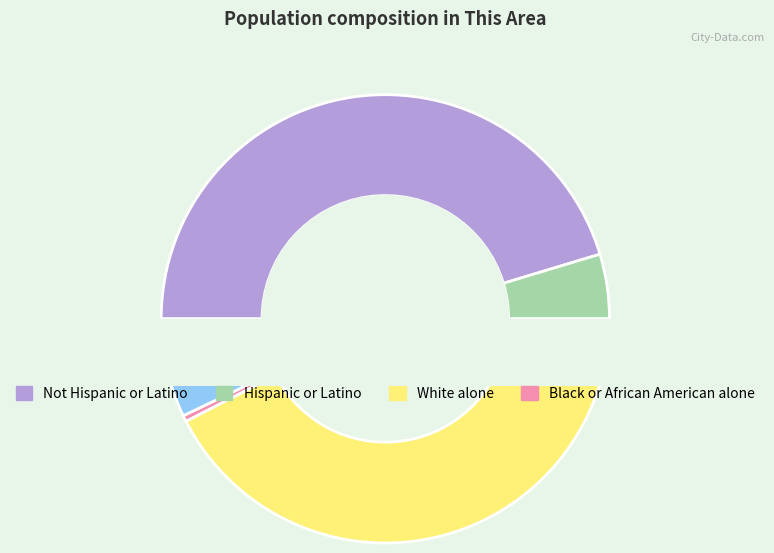

How many slices are in this pie chart?

9